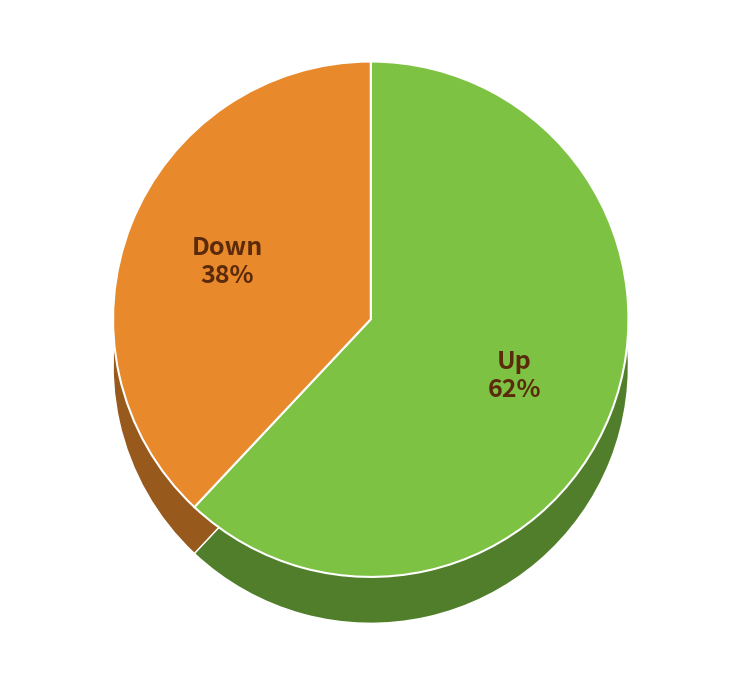

Do up and down together represent more than half of the pie?

Yes